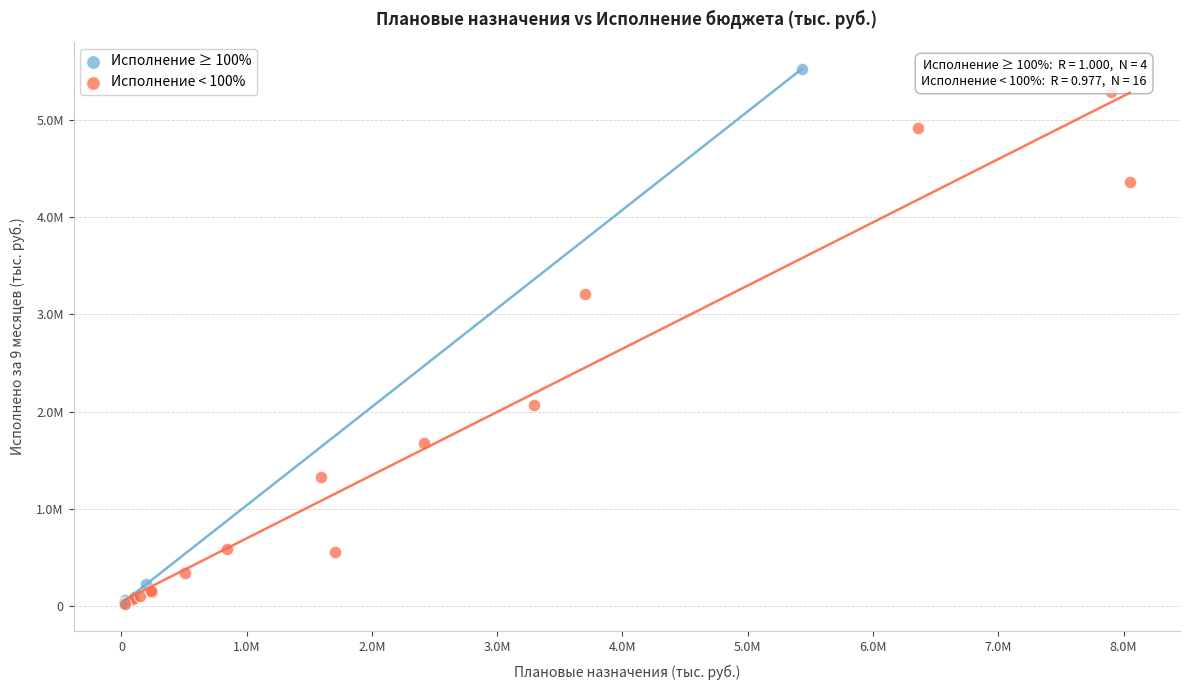

What are all the series names shown in the legend?

Исполнение ≥ 100%, Исполнение < 100%